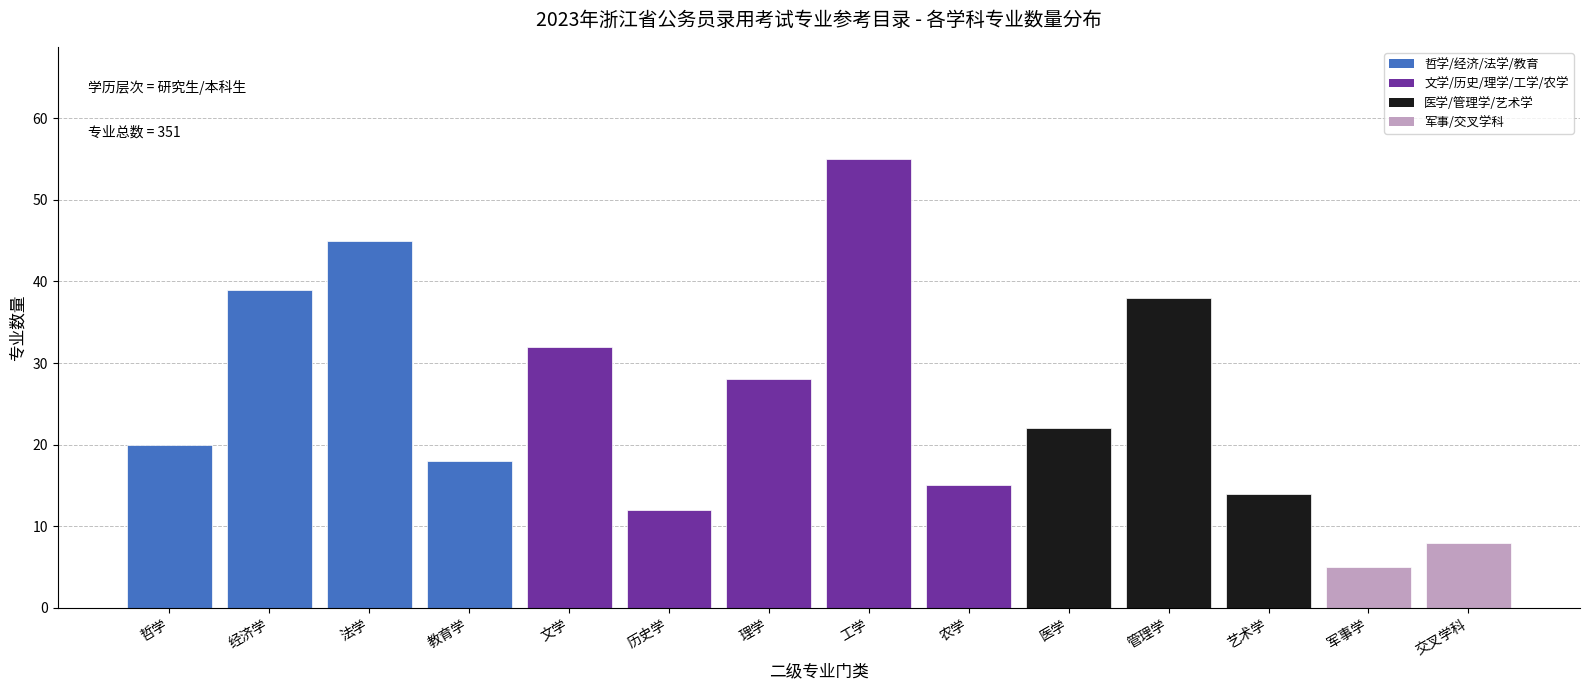

Reading right to left, transcribe all the data shown in this chart.

8	5	14	38	22	15	55	28	12	32	18	45	39	20